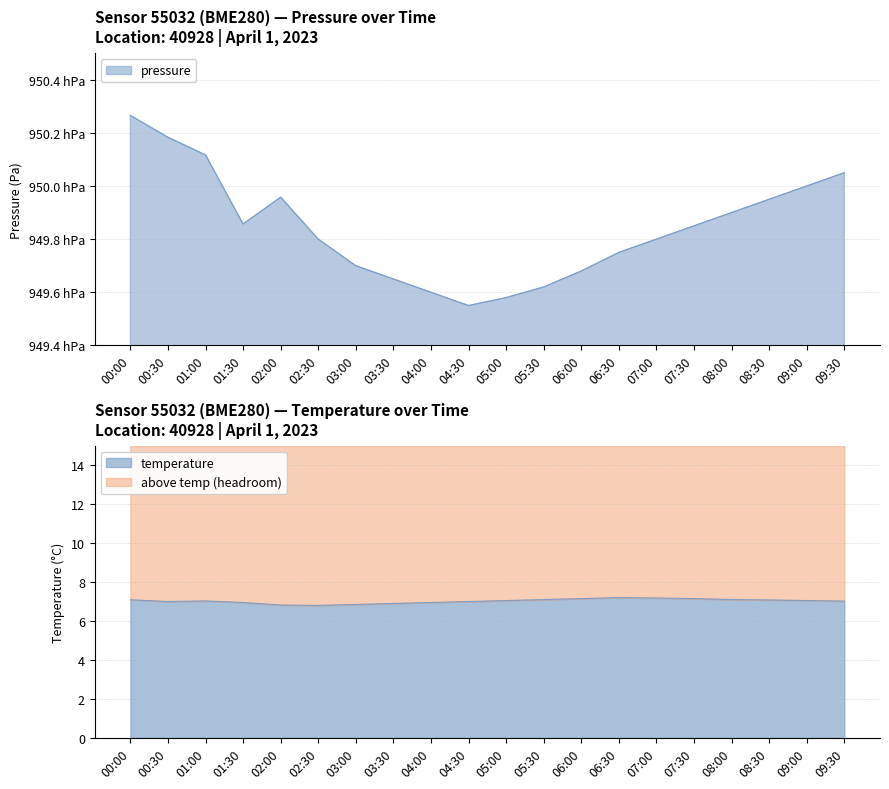

What is the sum of all temperature values?

140.5